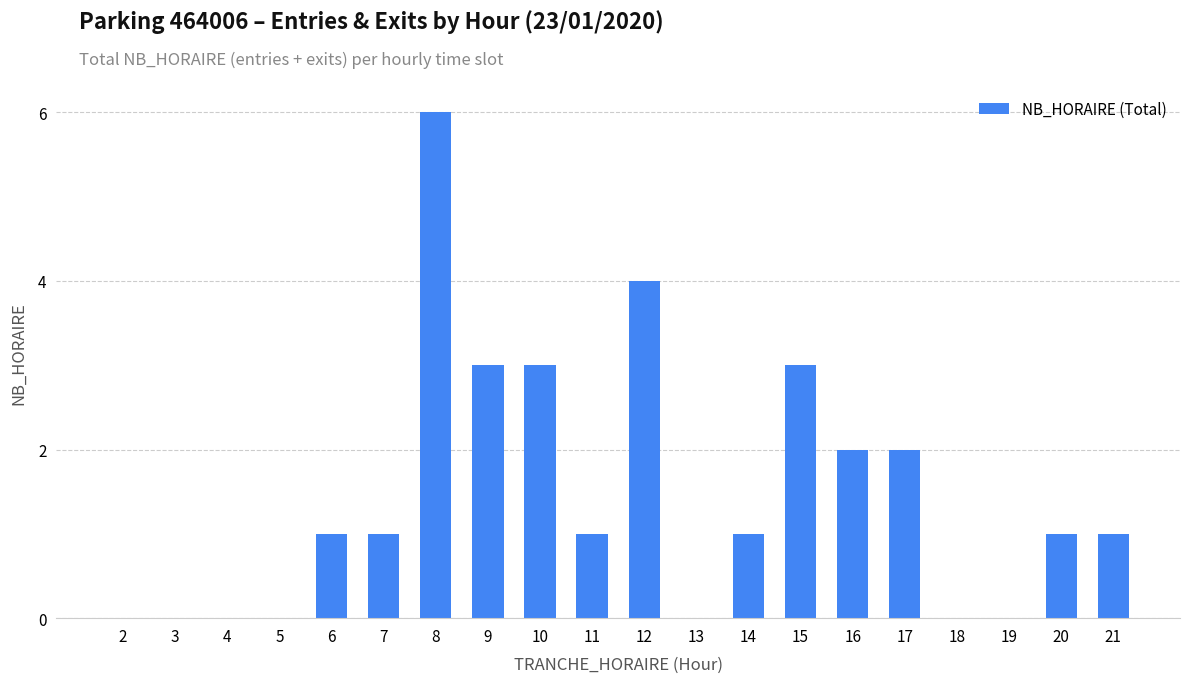

What is the maximum value shown in the chart?

6